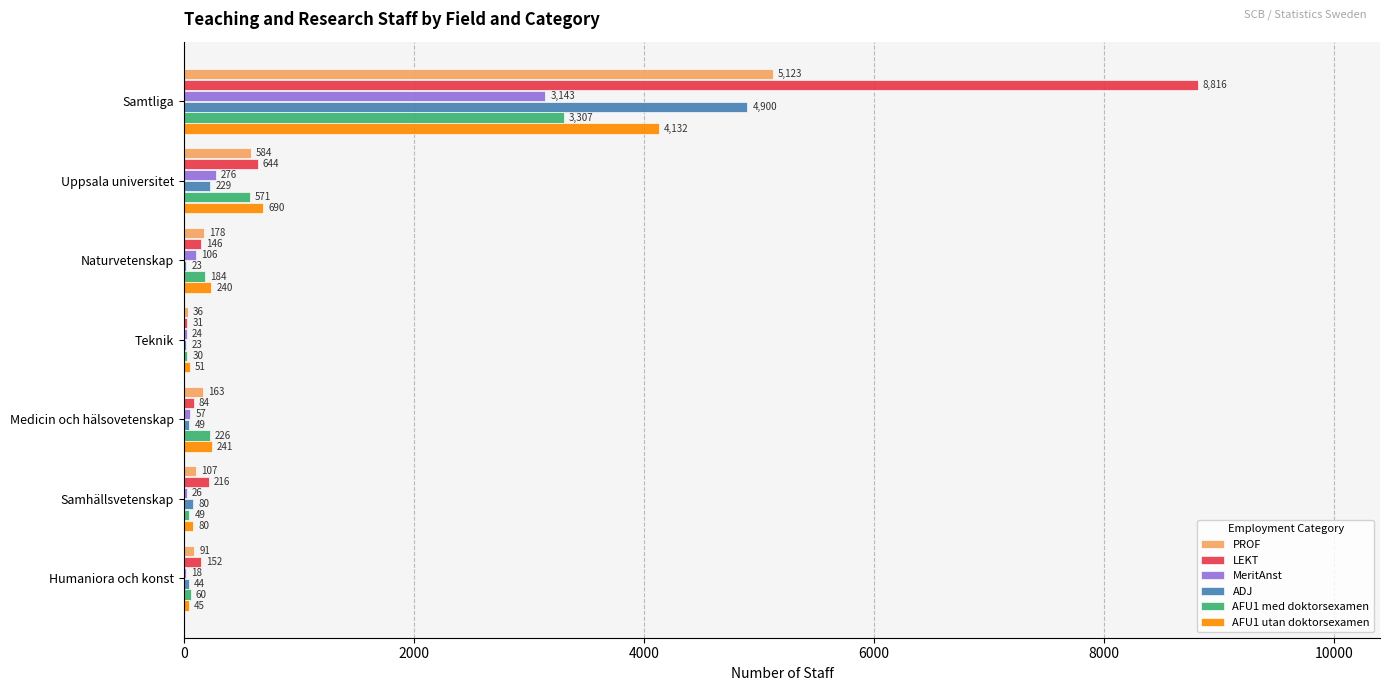

Is the value of LEKT at Humaniora och konst greater than the value of PROF at Naturvetenskap?

No